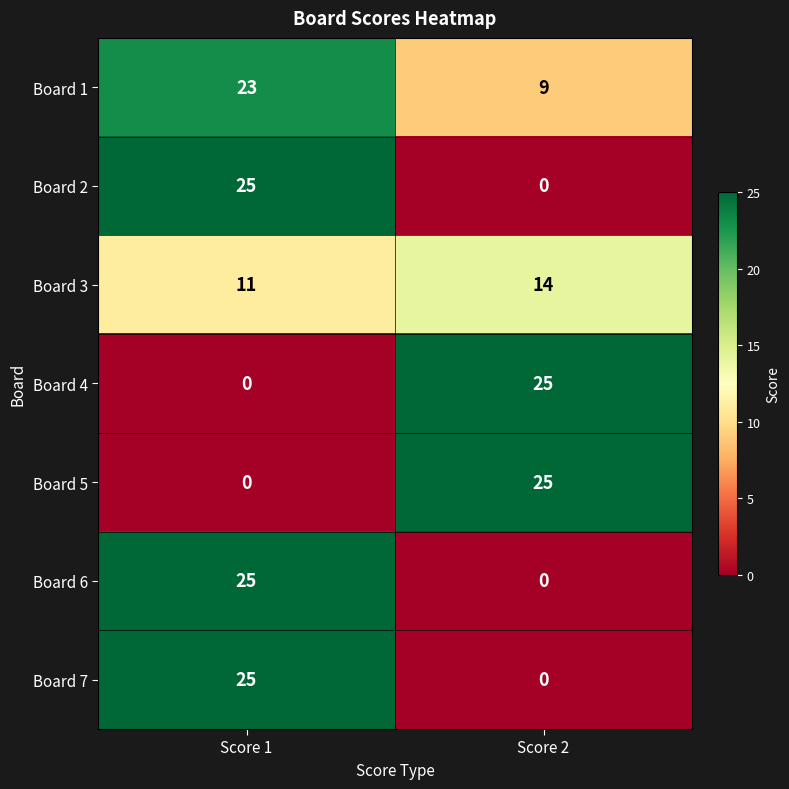

What is the difference between the maximum and minimum values in the Board 4 series?

25